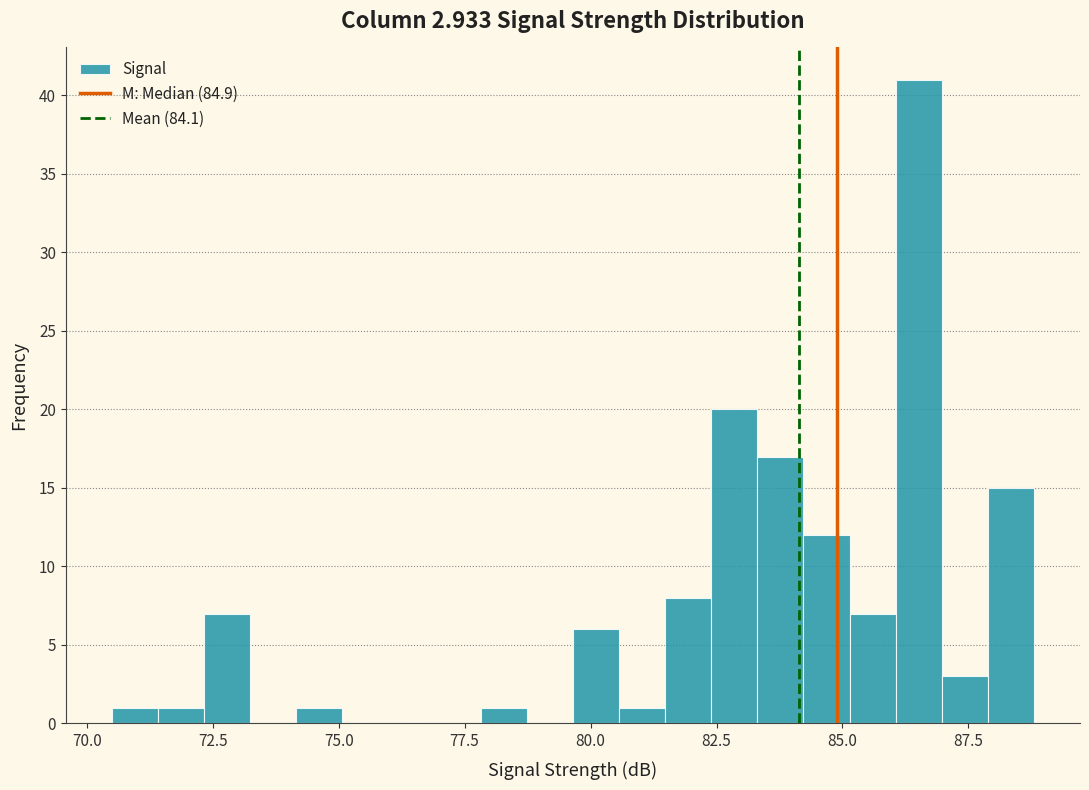

Read against the x-axis, roughly where is the centre of the tallest bar?

86.5